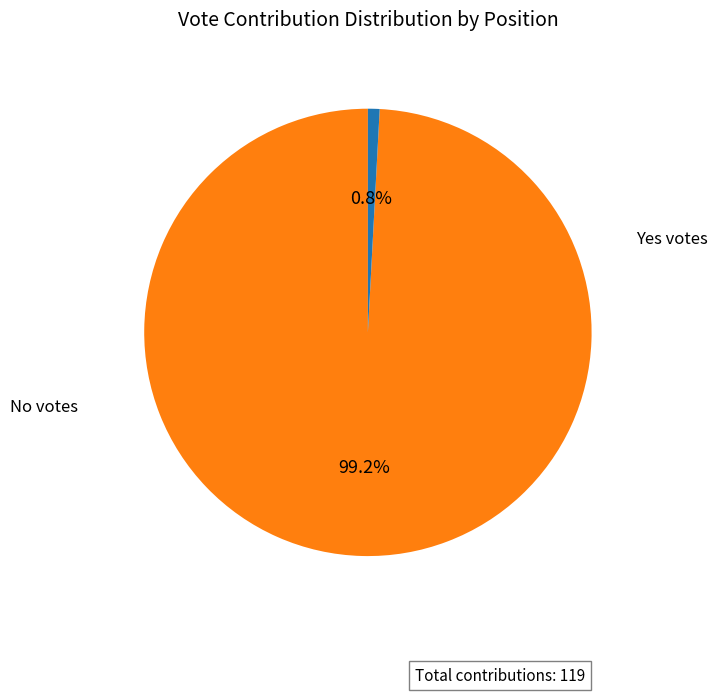

Does any single category account for the majority?

Yes